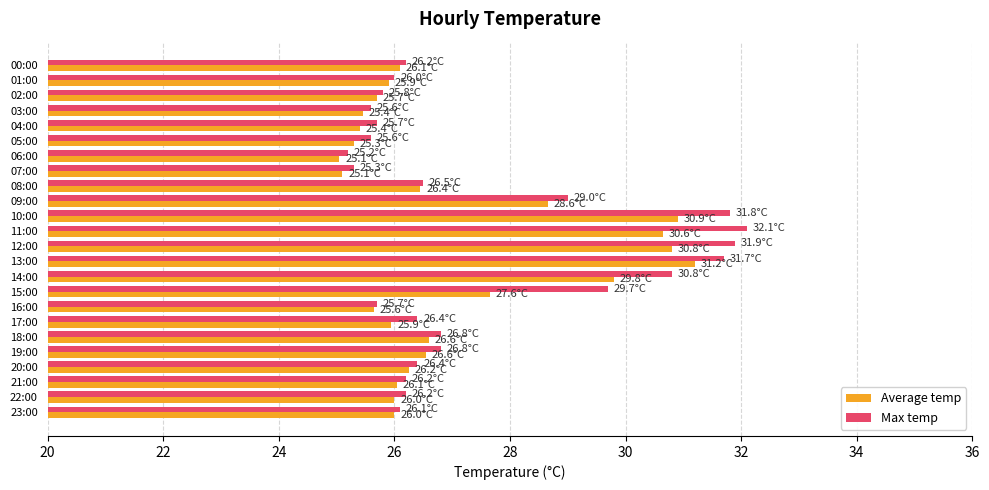

List the series in order of their peak value, highest first.

Max temp, Average temp